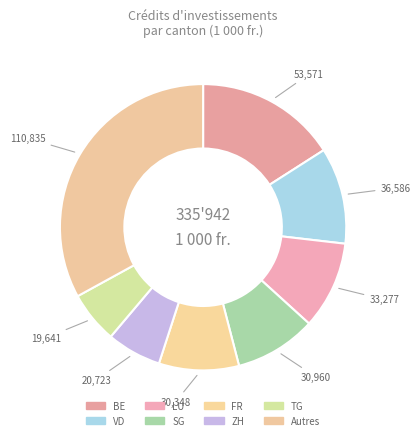

Is there any slice that represents more than half of the pie?

No